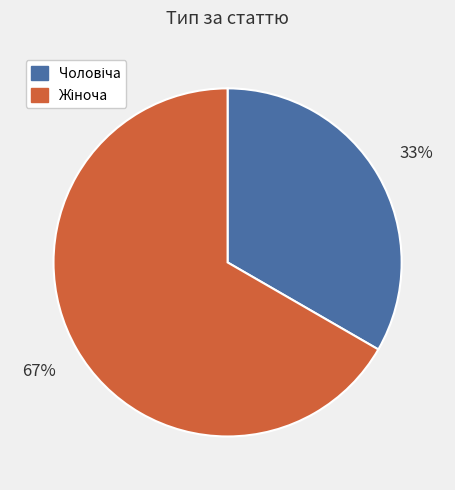

Is there any slice that represents more than half of the pie?

Yes